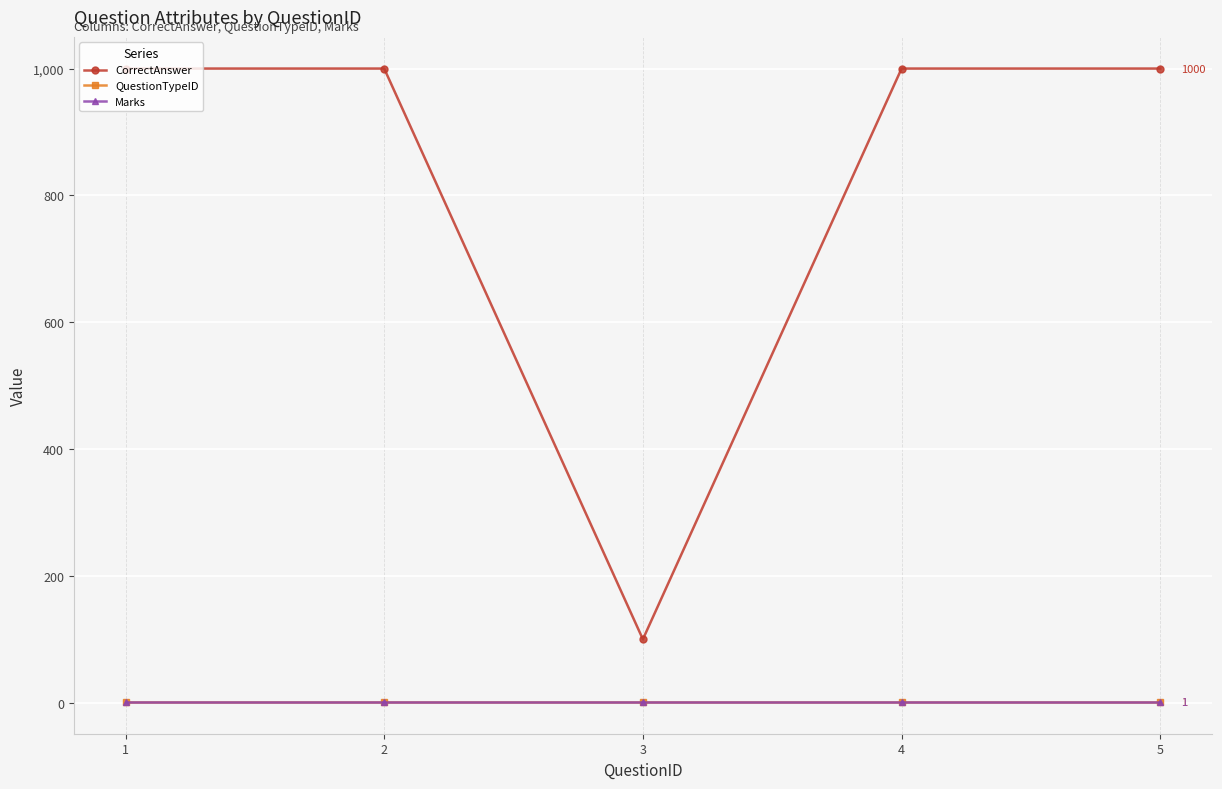

True or false: Marks has a value of 0 at 5.

False